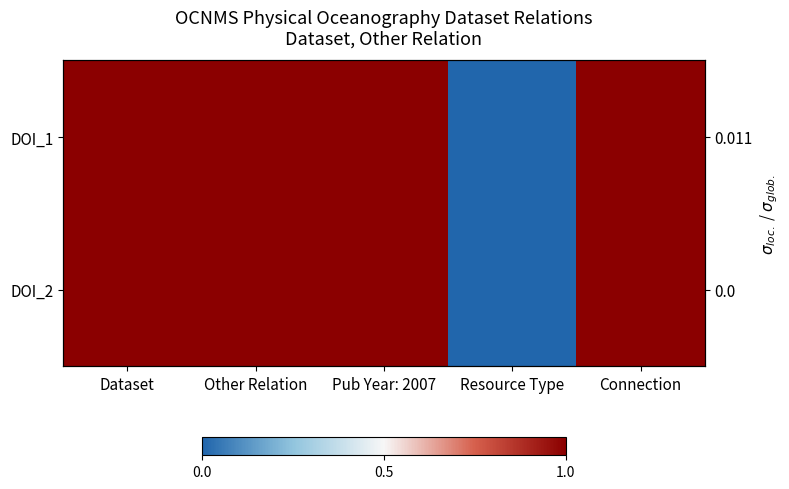

Which series has the largest total across all categories?

DOI_1